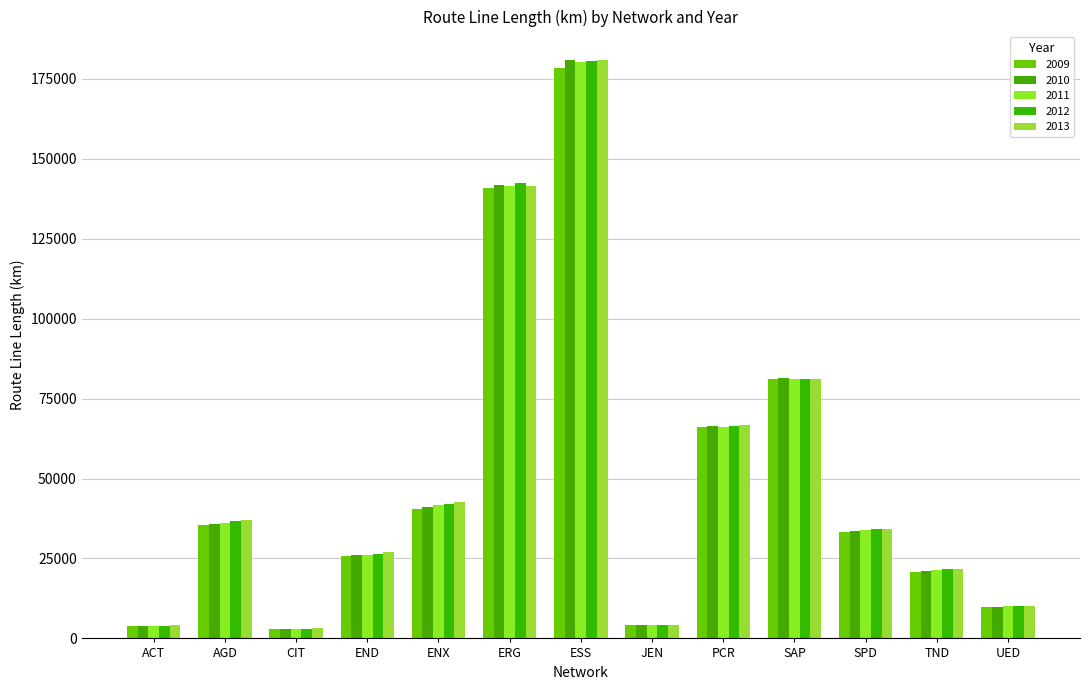

Are the bars grouped side by side (vs. stacked)?

Yes